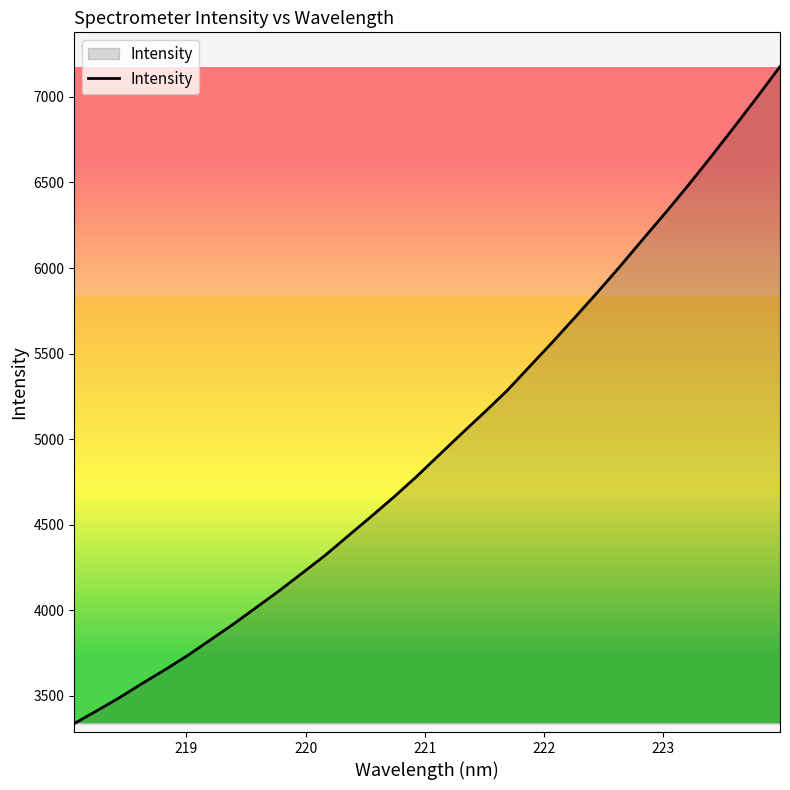

What is the difference between the maximum and minimum values?

3838.3